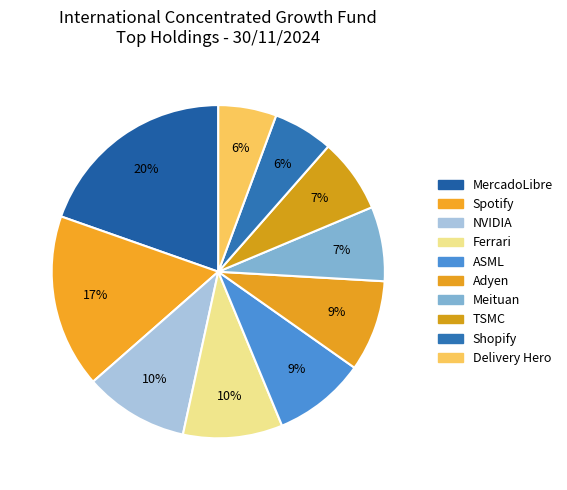

Does Delivery Hero account for over 50% of the chart?

No